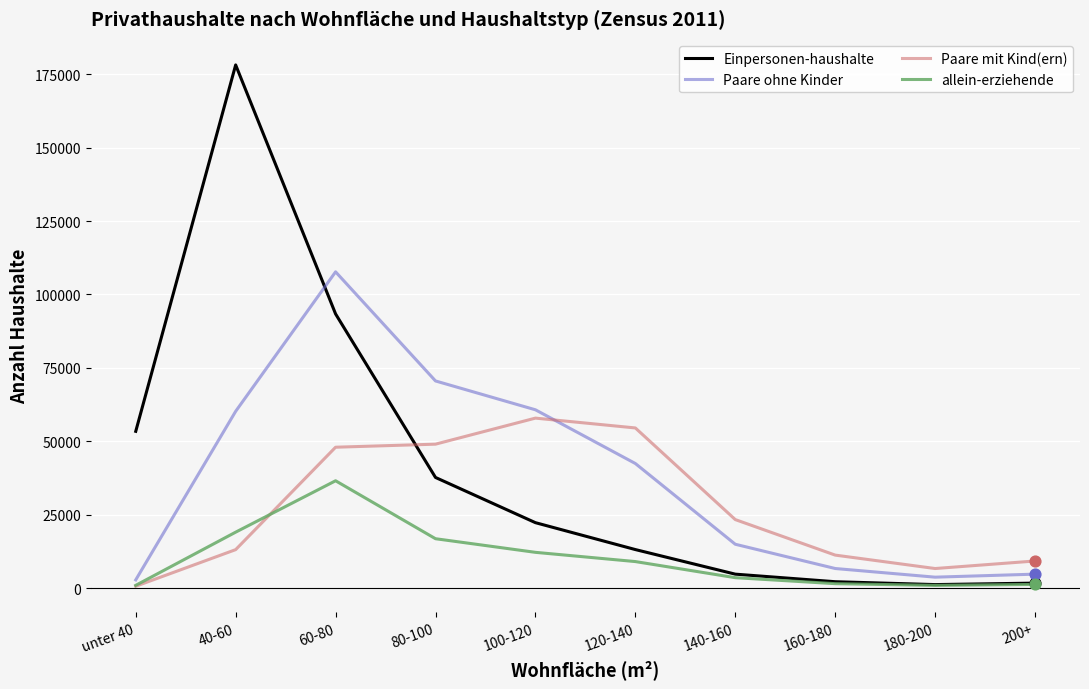

At how many categories does at least one series exceed 40650?

6